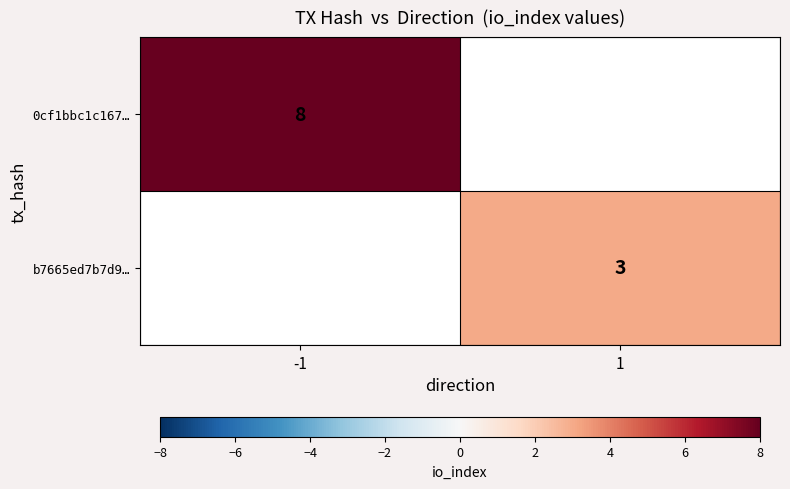

How many data points does each series have?

2